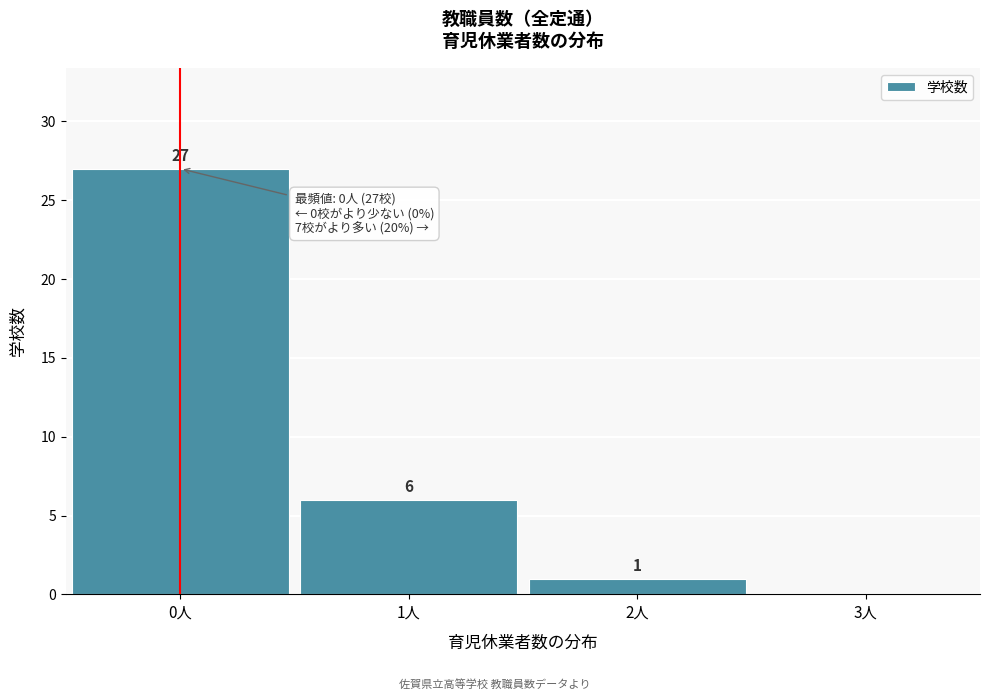

Which range on the x-axis has the tallest bar?

-0.5 to 0.5